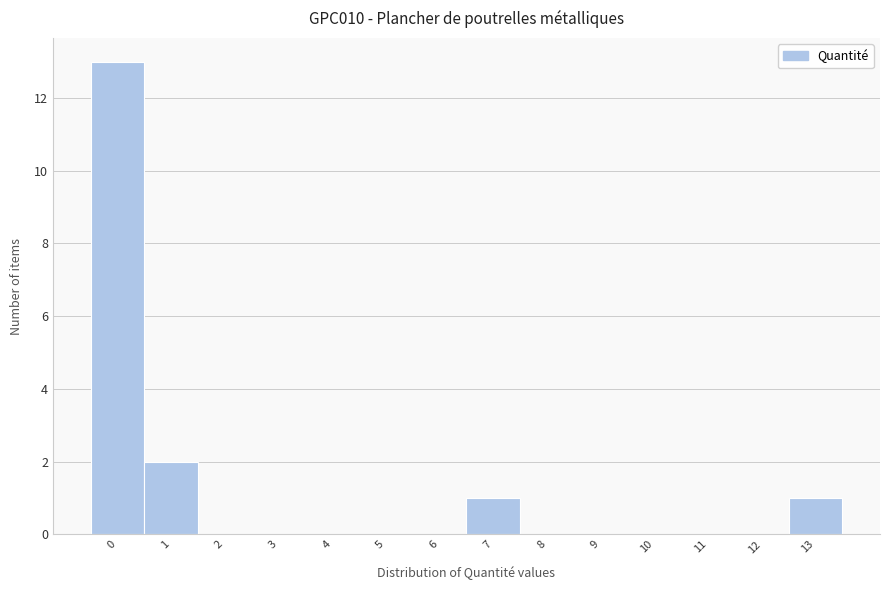

Reading left to right, extract all data points from this chart.

0=13	1=2	2=0	3=0	4=0	5=0	6=0	7=1	8=0	9=0	10=0	11=0	12=0	13=1